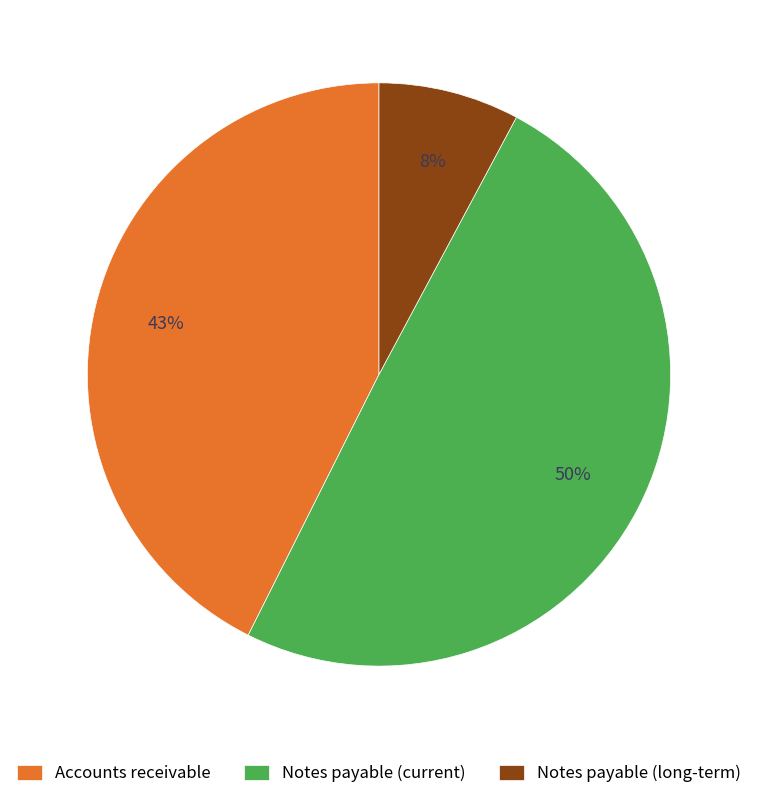

Between Accounts receivable and Notes payable (long-term), which is larger?

Accounts receivable